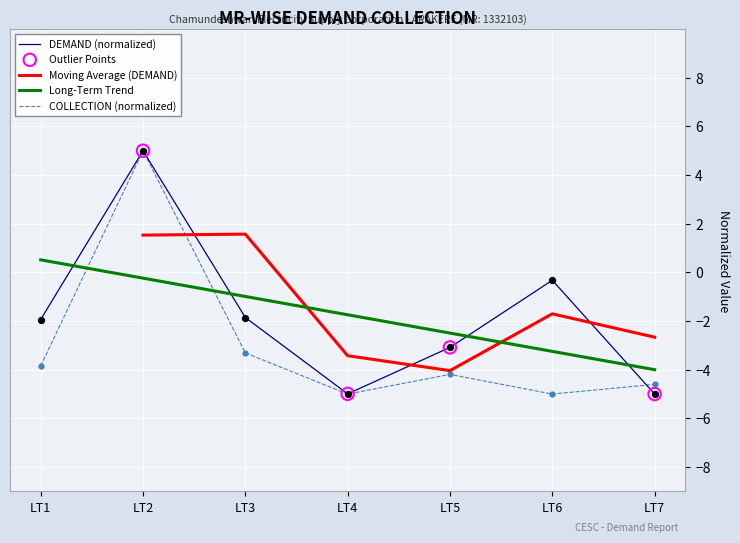

Is the value of Long-Term Trend at LT2 greater than the value of COLLECTION (normalized) at LT7?

Yes